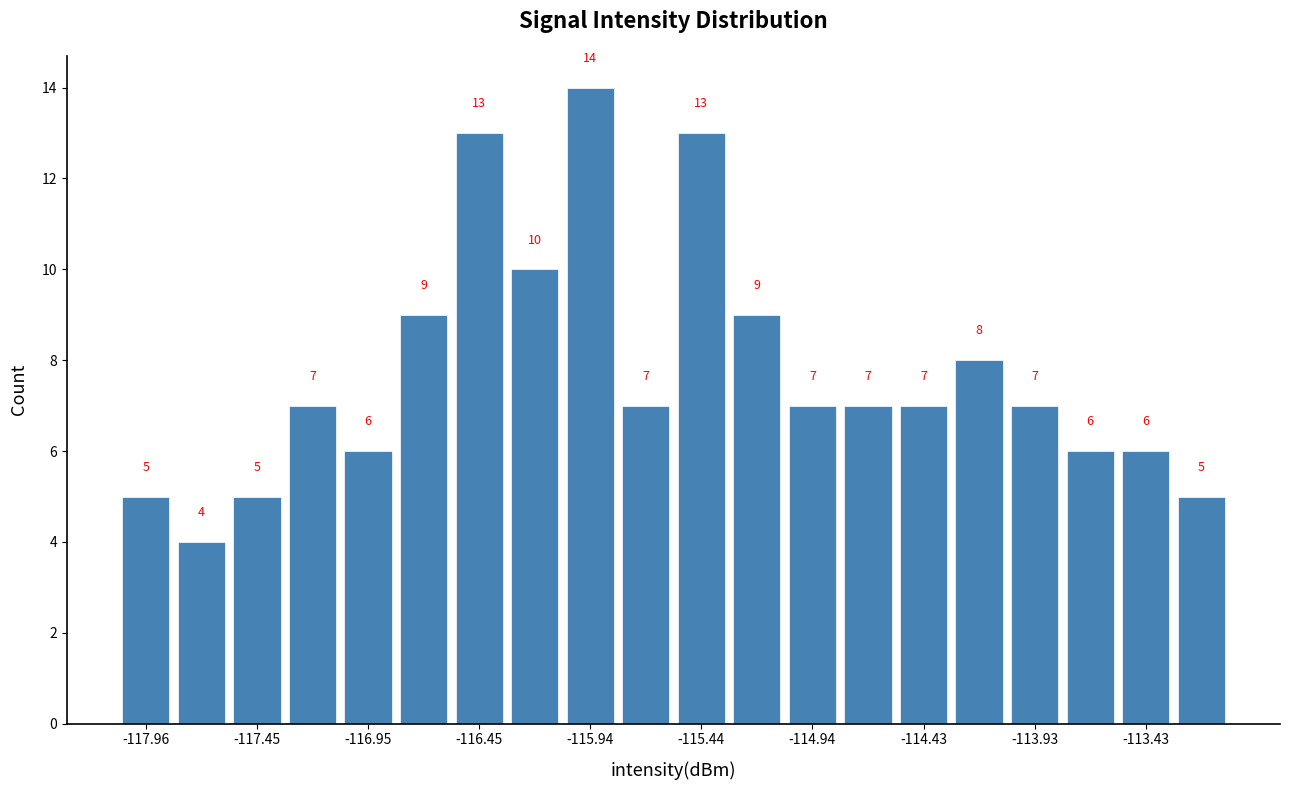

Around what value on the x-axis is the tallest bar? Give the approximate position of its centre, as read against the axis.

-115.9